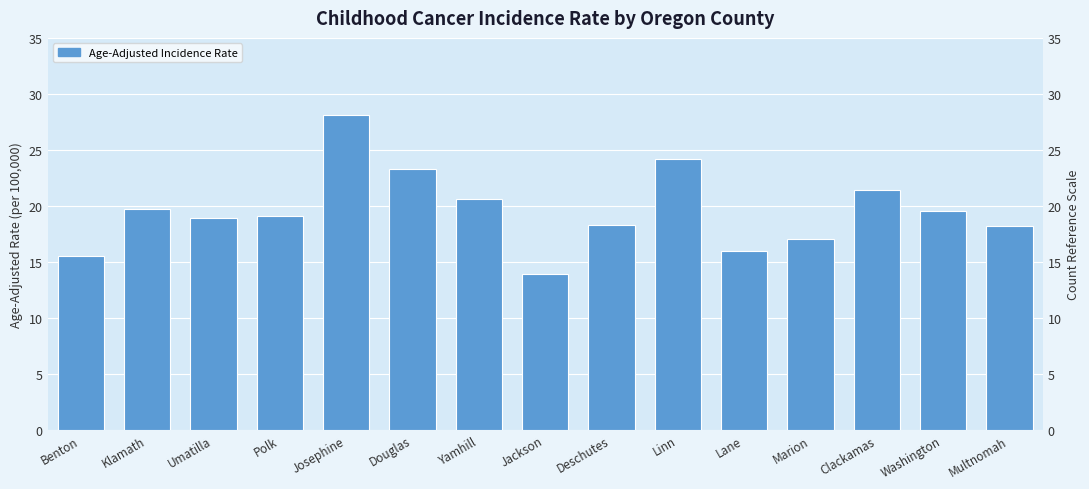

What is the label of the 8th bar from the left?

Jackson